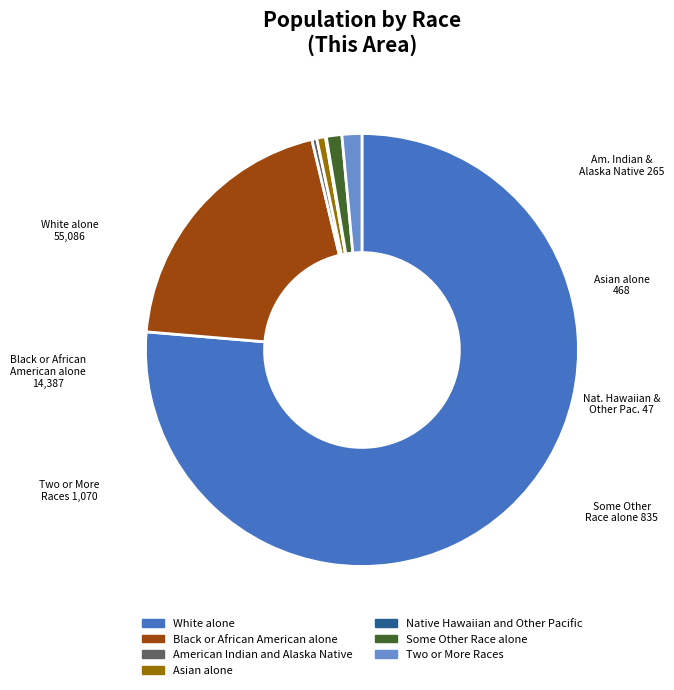

Is it true that Some Other Race alone is 12% of the pie?

False